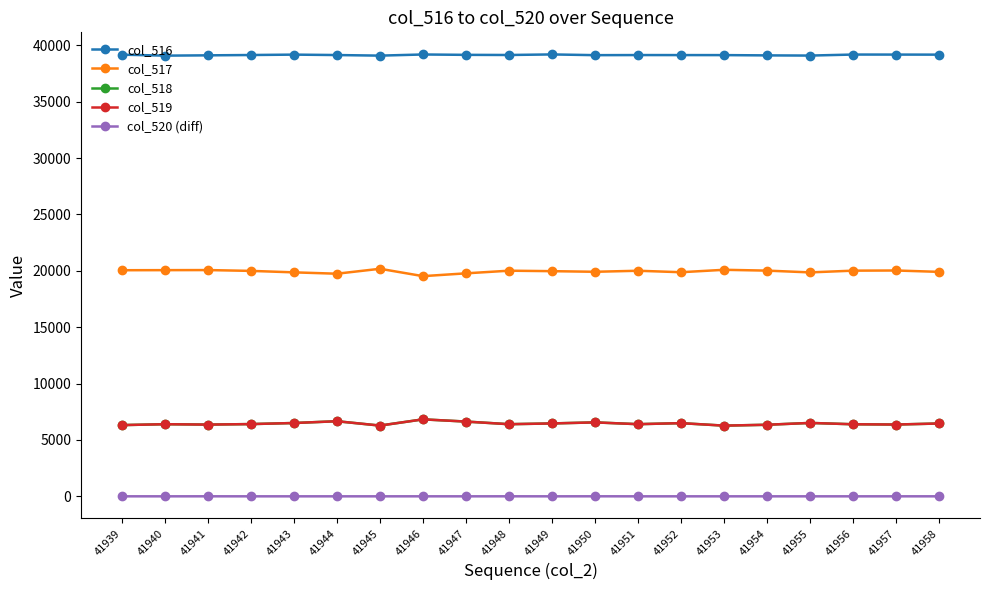

True or false: col_518 has more than 1 interior local peaks.

True